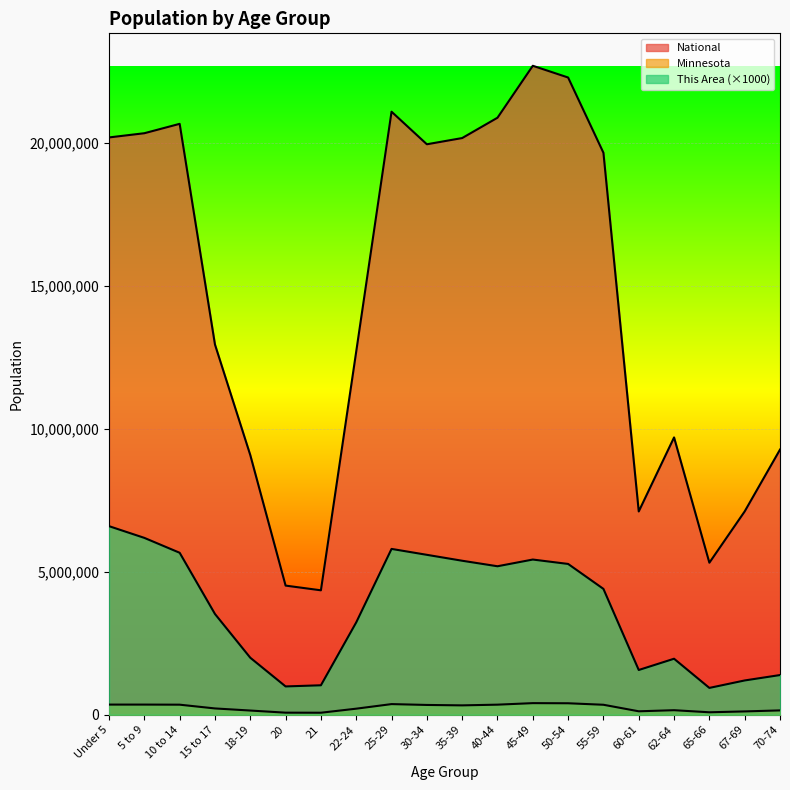

Reading left to right, transcribe all the data shown in this chart.

This Area: Under 5=6599000	5 to 9=6189000	10 to 14=5668000	15 to 17=3526000	18-19=1995000	20=991000	21=1031000	22-24=3232000	25-29=5803000	30-34=5596000	35-39=5389000	40-44=5196000	45-49=5431000	50-54=5277000	55-59=4404000	60-61=1566000	62-64=1960000	65-66=939000	67-69=1200000	70-74=1389000
Minnesota: Under 5=355504	5 to 9=355536	10 to 14=352342	15 to 17=220681	18-19=147148	20=72732	21=70594	22-24=212325	25-29=372686	30-34=342900	35-39=328190	40-44=352904	45-49=406203	50-54=401695	55-59=349589	60-61=120761	62-64=159014	65-66=86158	67-69=116412	70-74=151857
National: Under 5=20201362	5 to 9=20348657	10 to 14=20677194	15 to 17=12954254	18-19=9086089	20=4519129	21=4354294	22-24=12712576	25-29=21101849	30-34=19962099	35-39=20179642	40-44=20890964	45-49=22708591	50-54=22298125	55-59=19664805	60-61=7113727	62-64=9704197	65-66=5319902	67-69=7115361	70-74=9278166